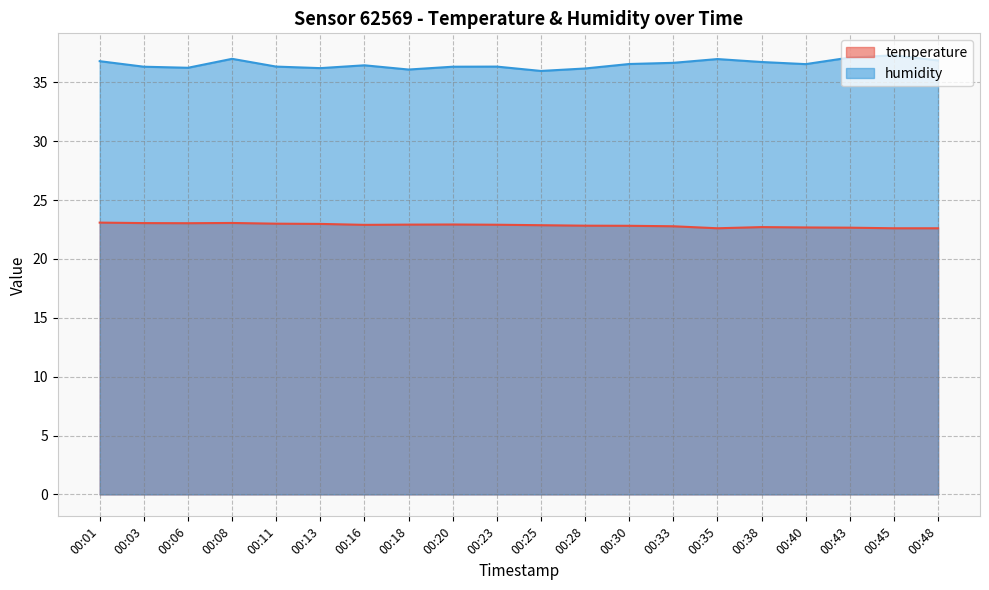

What is the difference between the second highest and minimum values in the temperature series?

0.4